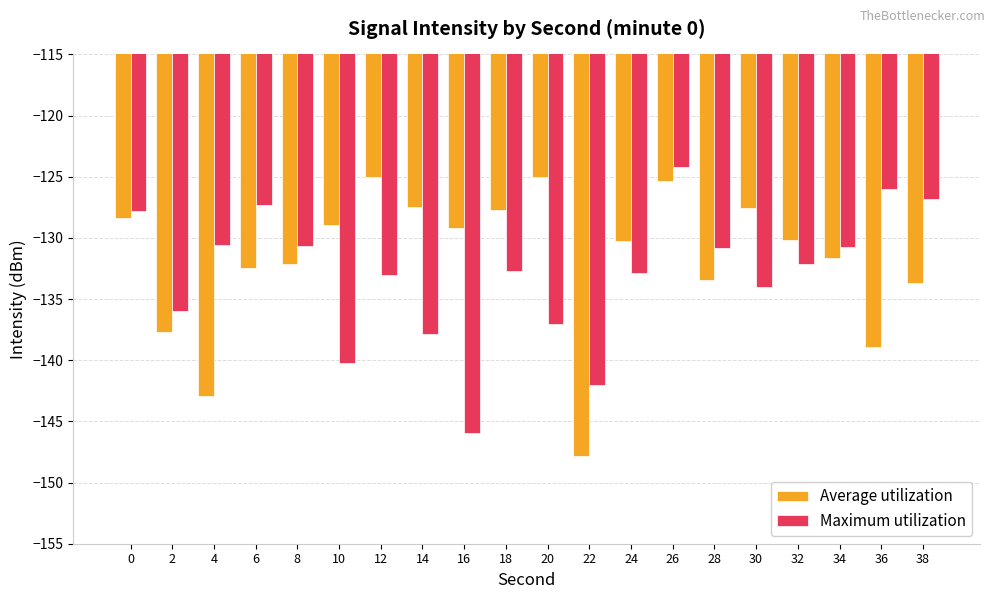

Which series has the largest total across all categories?

Average utilization